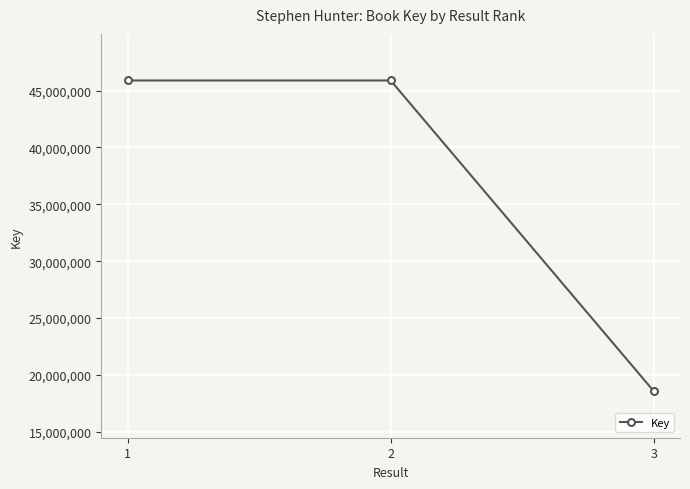

What value does the data have at 1?

45887803